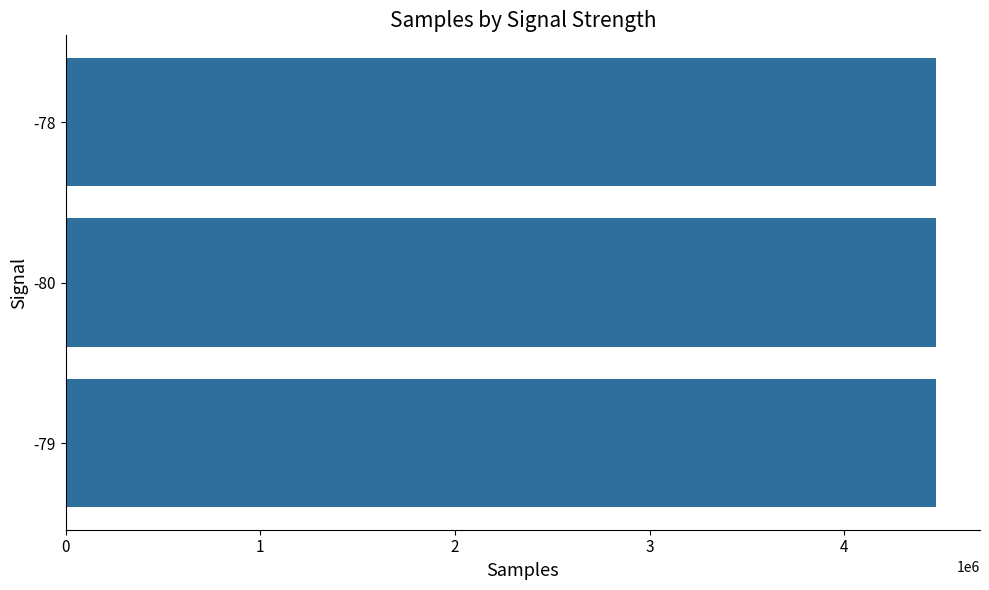

At which label is the value closest to 4472218?

-80